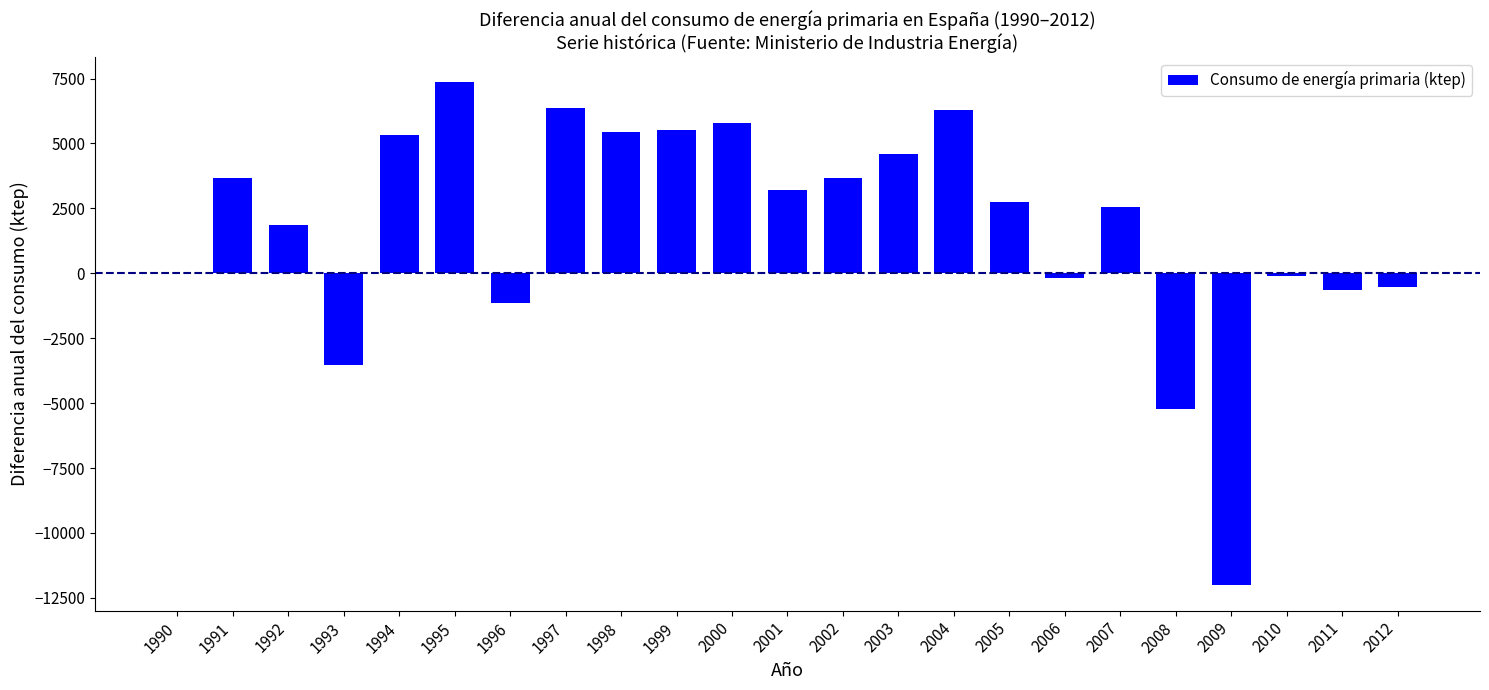

What is the change in value from 1993 to 2008?

-1684.7